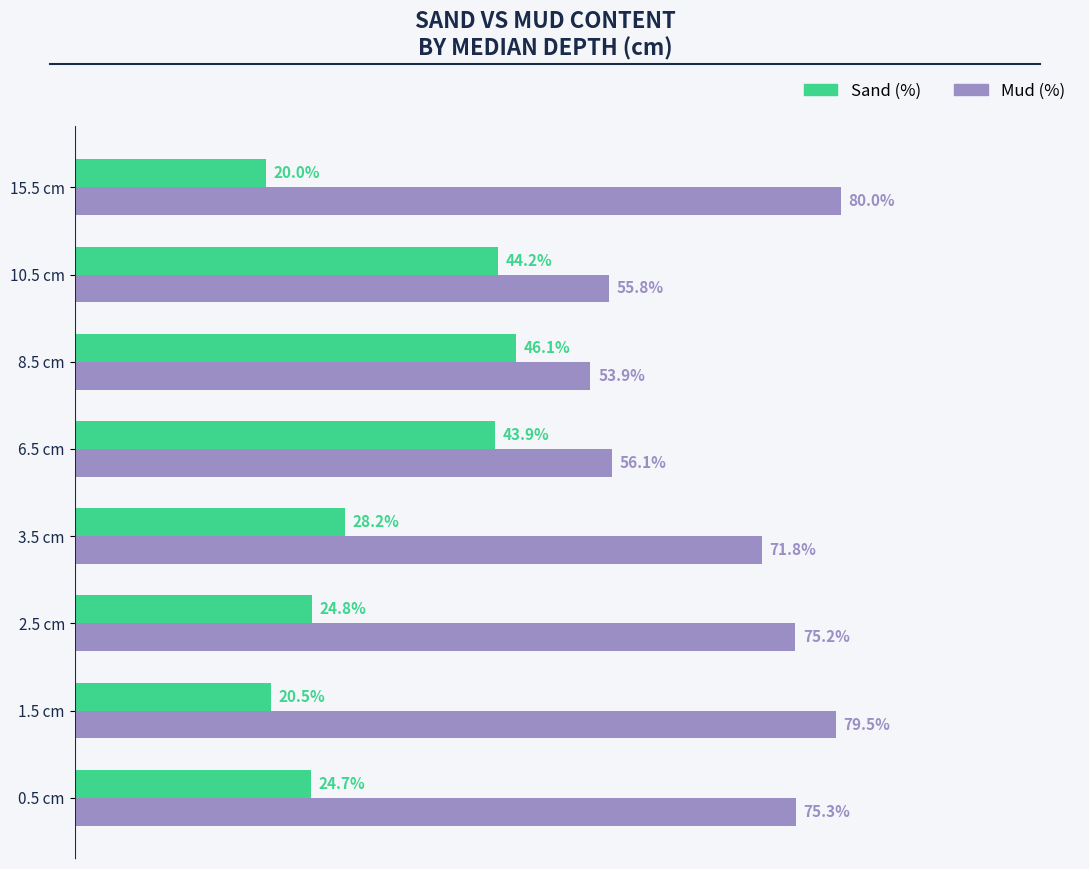

List the series in order of their peak value, lowest first.

Sand (%), Mud (%)